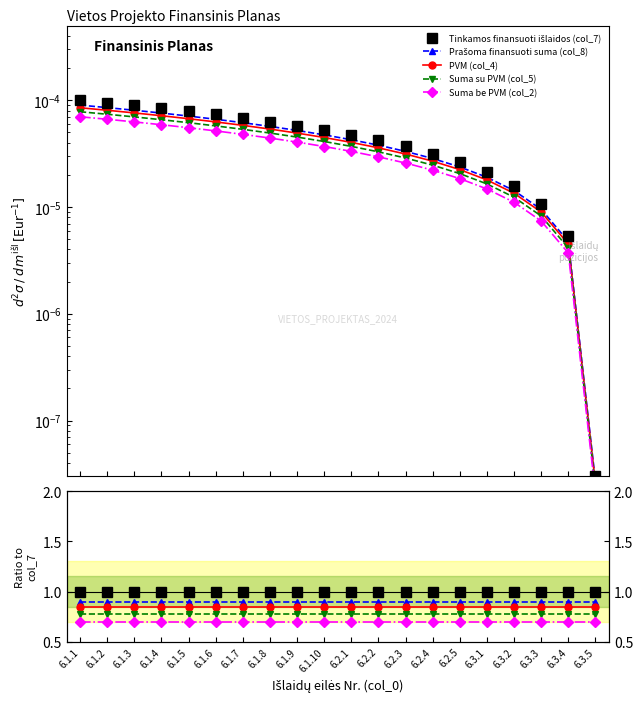

What is the value of the Suma be PVM (col_2) point at the 5th from the left?

0.7